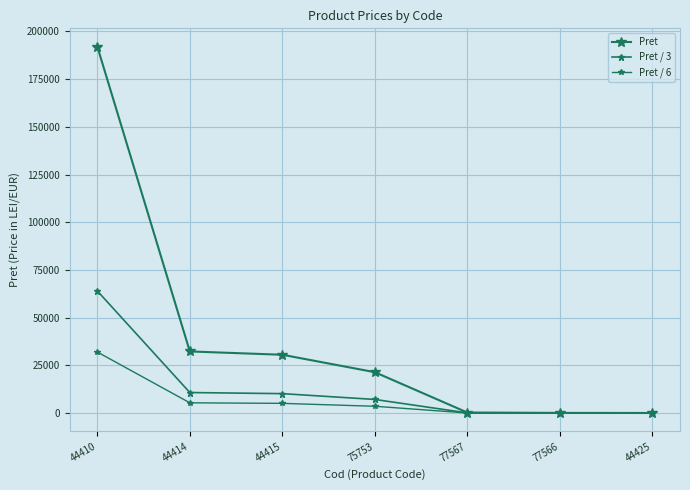

Reading right to left, extract all data points from this chart.

Pret: 44425=51.8	77566=100.0	77567=300.0	75753=21434.0	44415=30567.0	44414=32303.0	44410=192005.0
Pret / 3: 44425=17.3	77566=33.3	77567=100.0	75753=7144.7	44415=10189.0	44414=10767.7	44410=64001.7
Pret / 6: 44425=8.6	77566=16.7	77567=50.0	75753=3572.3	44415=5094.5	44414=5383.8	44410=32000.8